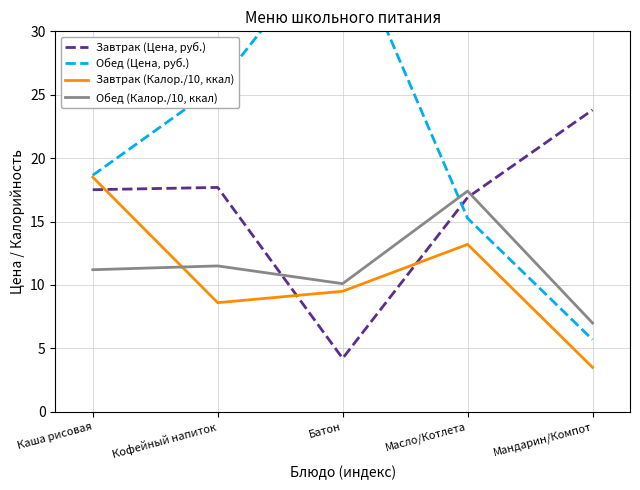

At how many categories does at least one series exceed 19?

3